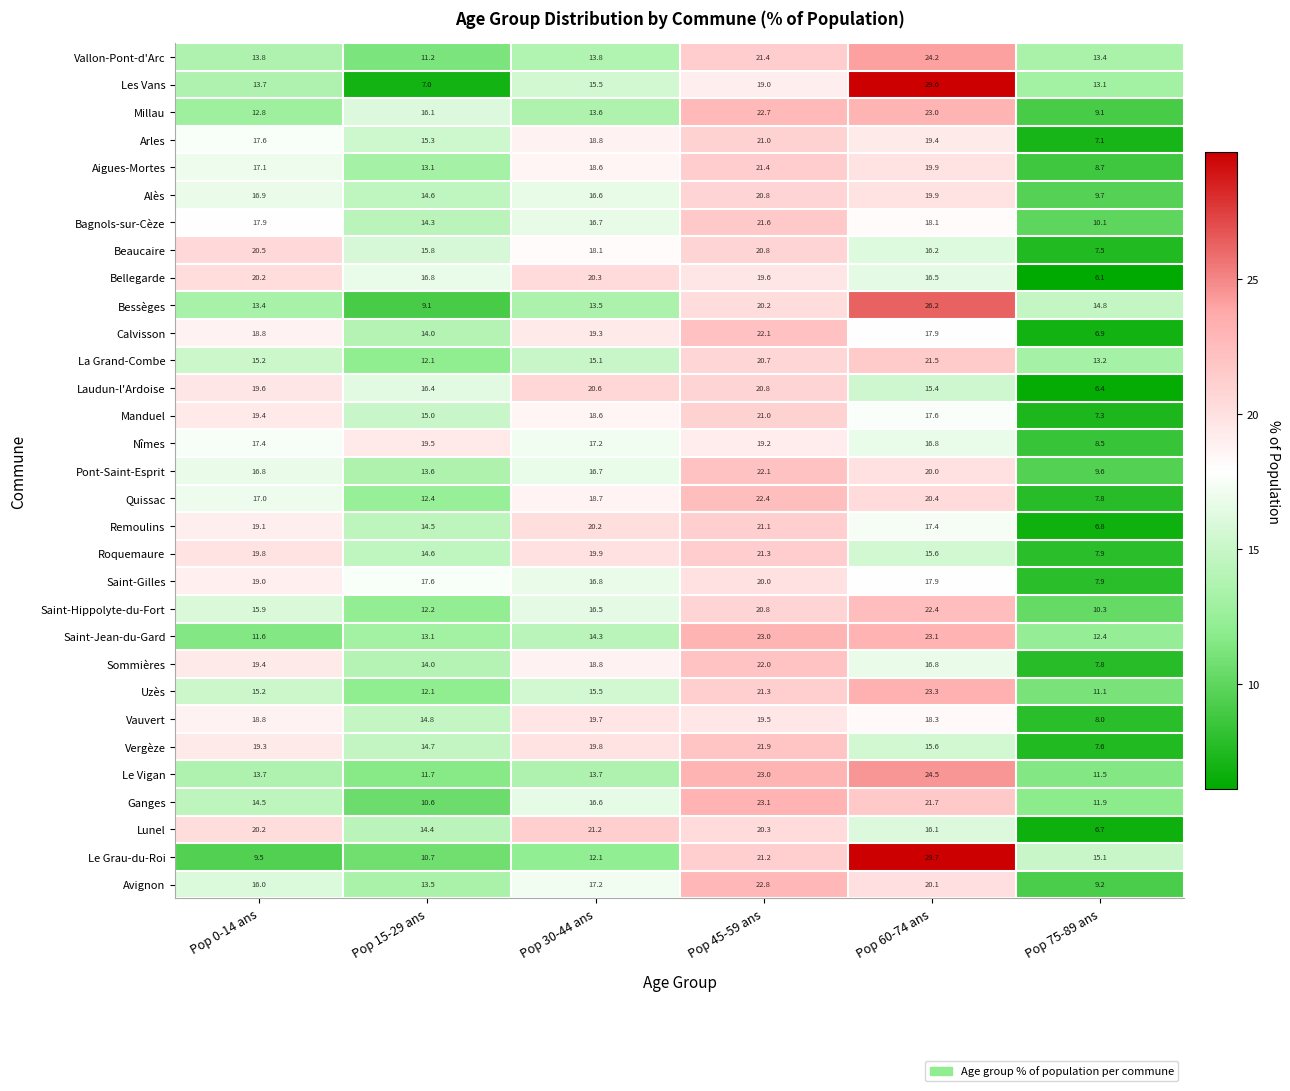

What is the total value across all series at Pop 60-74 ans?

625.1